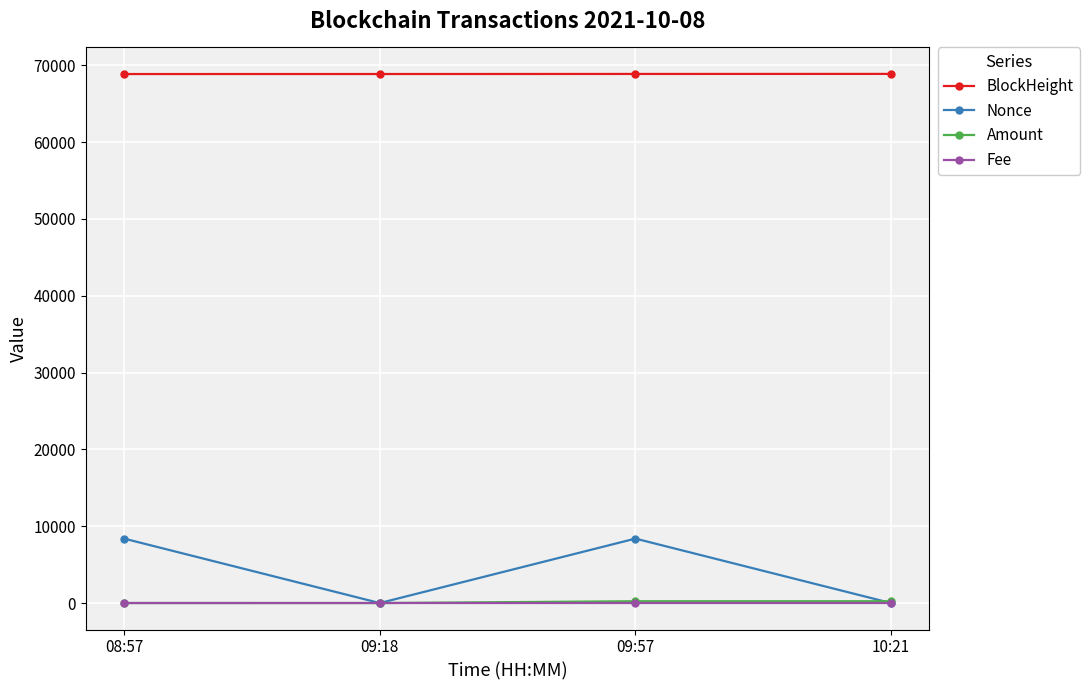

Which series changed the most between 08:57 and 09:18?

Nonce